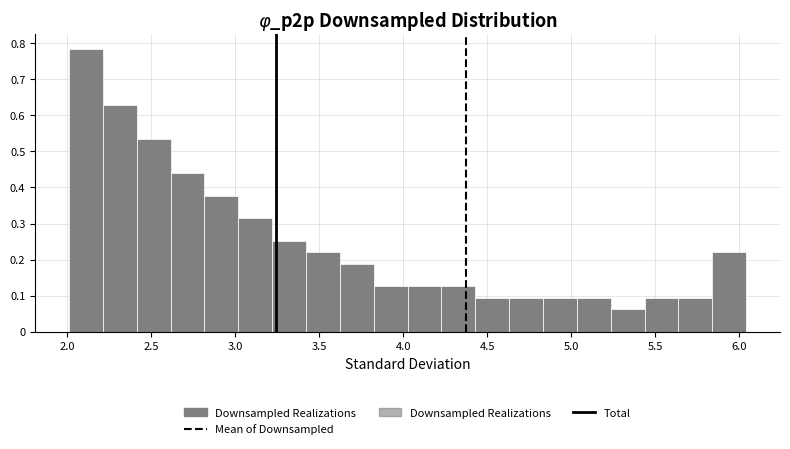

Over which range of the x-axis is the bar tallest?

2.00 to 2.20